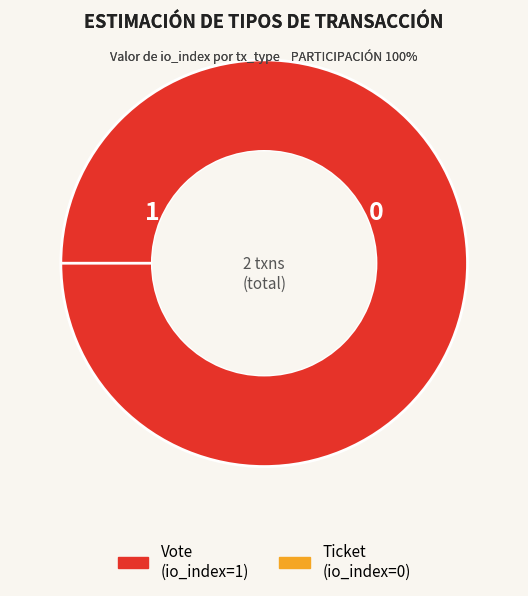

Is Ticket the majority of the pie?

No